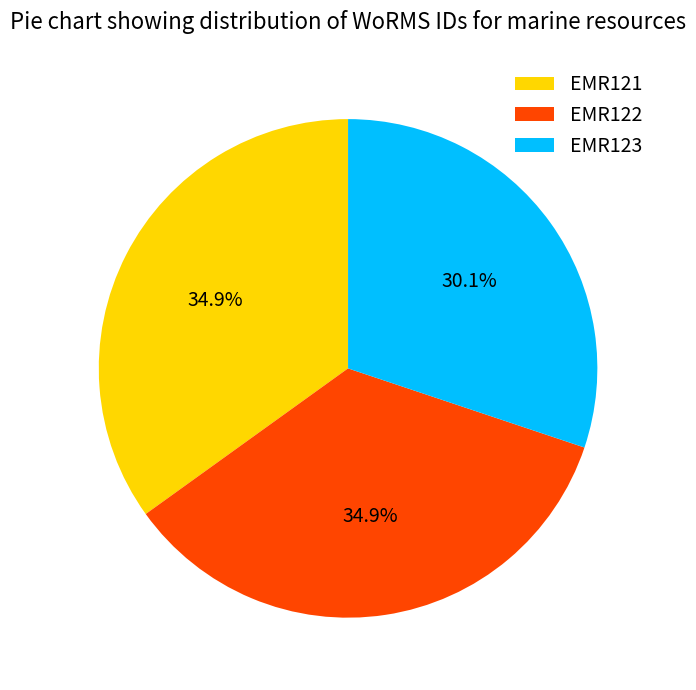

What percentage is NOT represented by EMR123?

69.9%